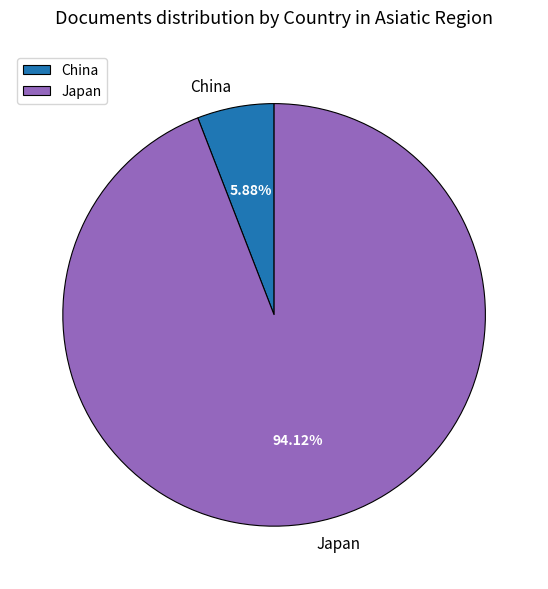

Is there a majority slice in this chart?

Yes